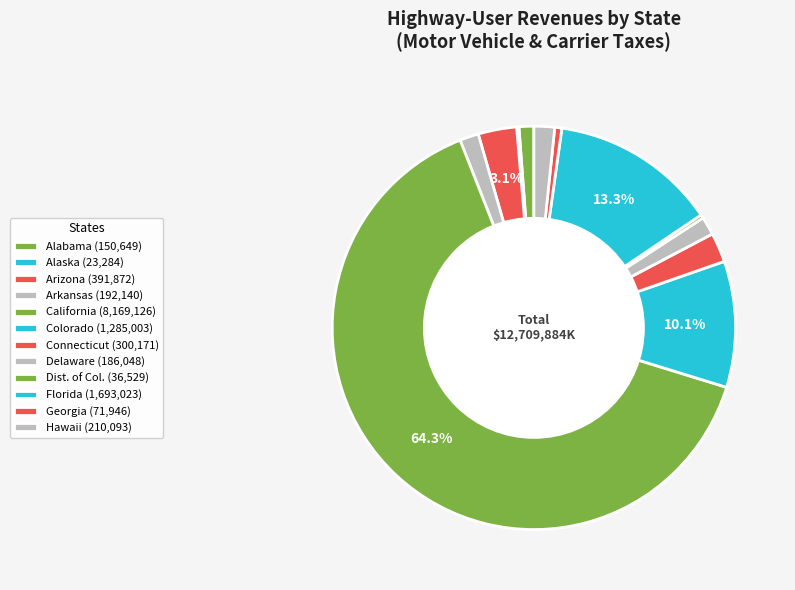

What percentage is the Florida slice, to the nearest percent?

13%